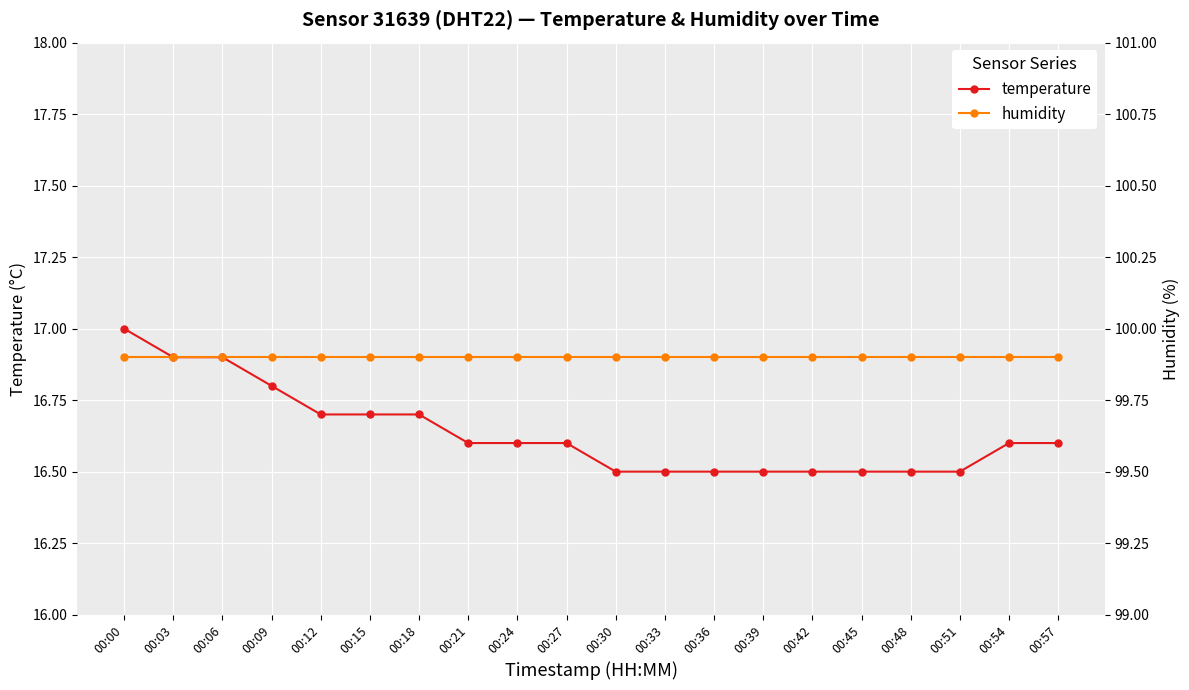

What value does the humidity series have at 00:54?

99.9